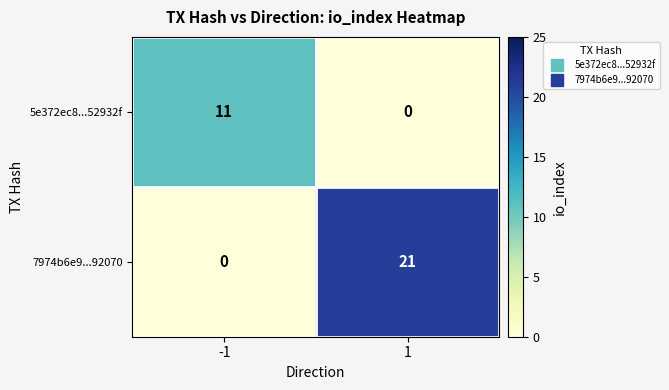

Which series has the largest total across all categories?

7974b6e9...92070